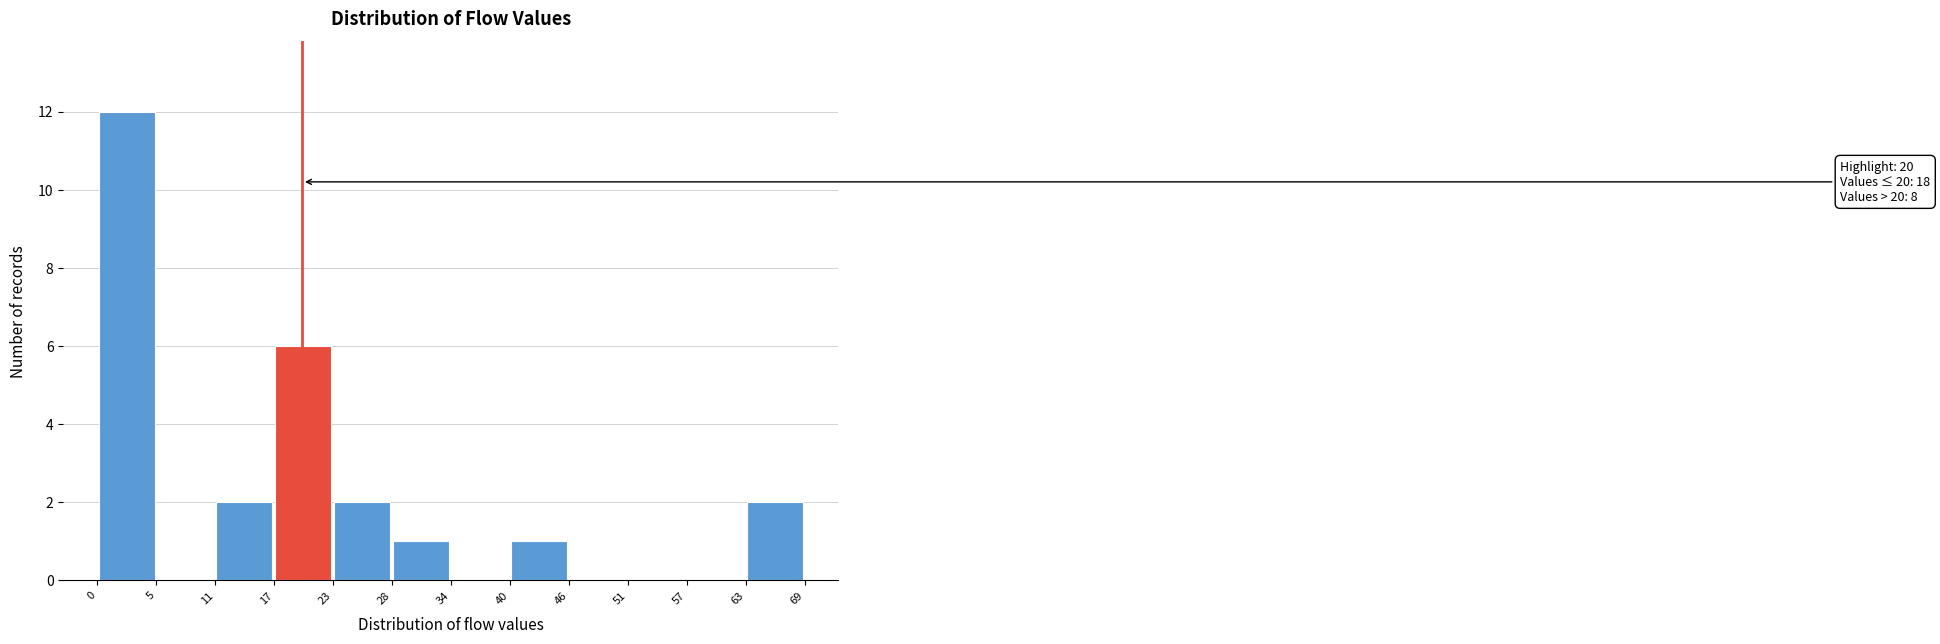

Over which range of the x-axis is the bar tallest?

0 to 5